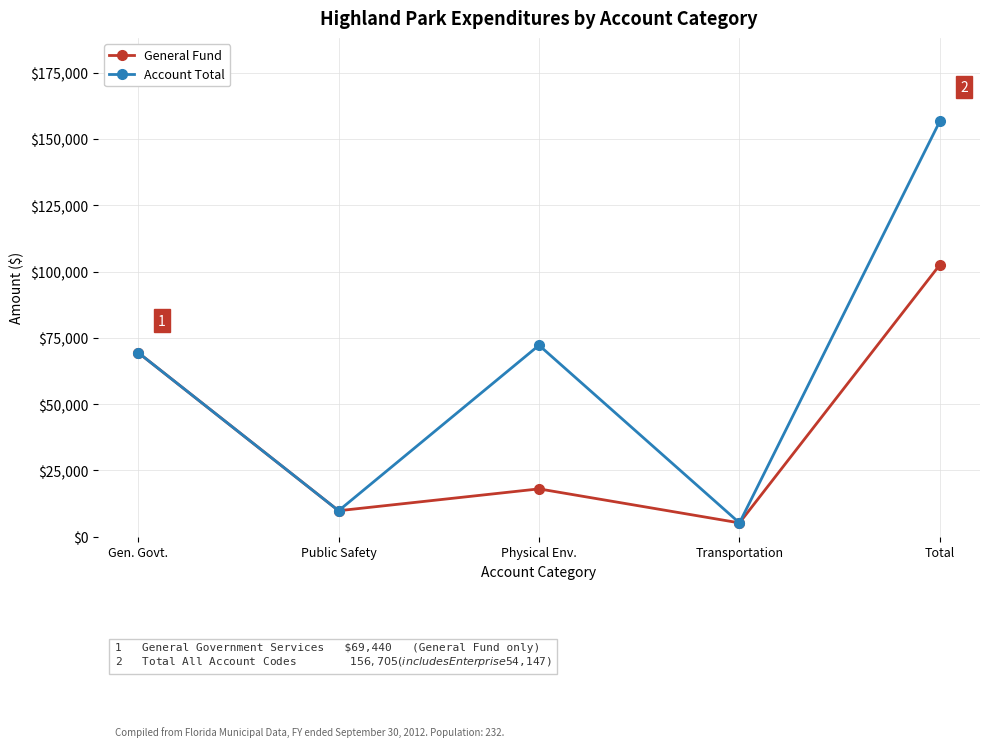

Read the Account Total value at Gen. Govt., to the nearest 100.

69400